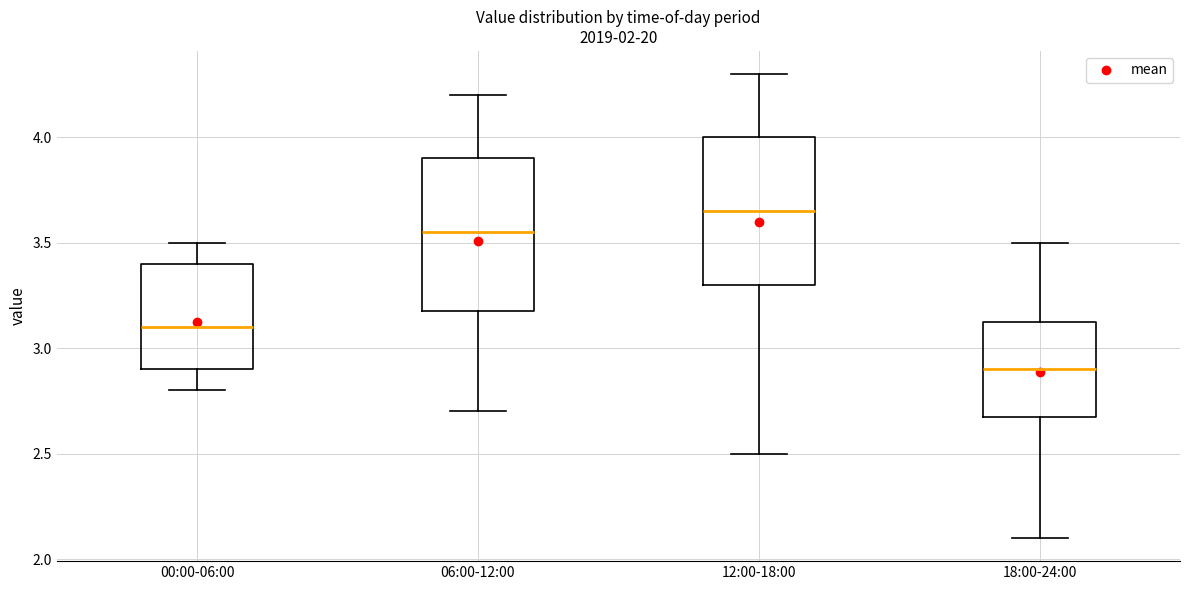

Where does the lower whisker of the box for 06:00-12:00 end on the y-axis? The values are not printed on the chart, so give them approximately, as read against the axis.

2.70